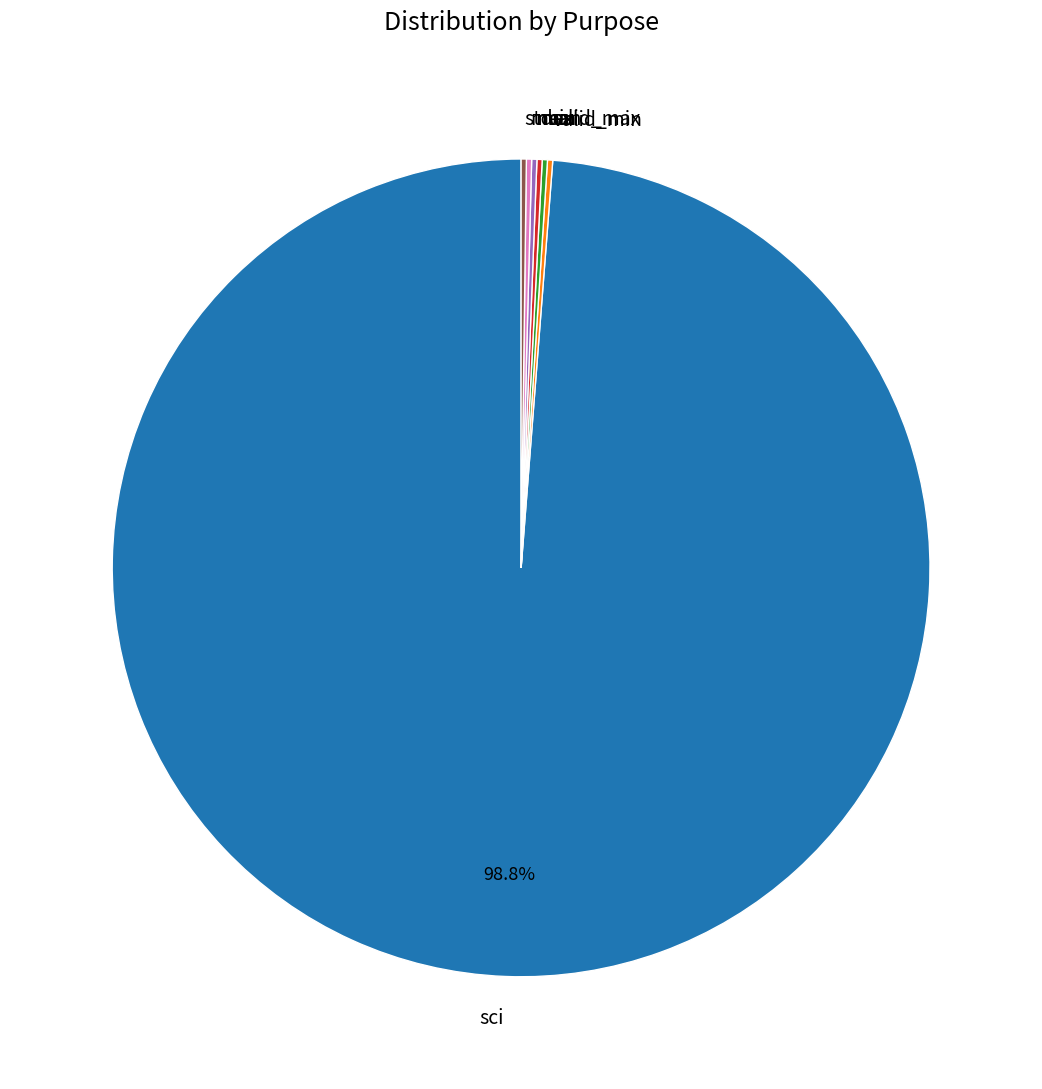

Is there a majority slice in this chart?

Yes